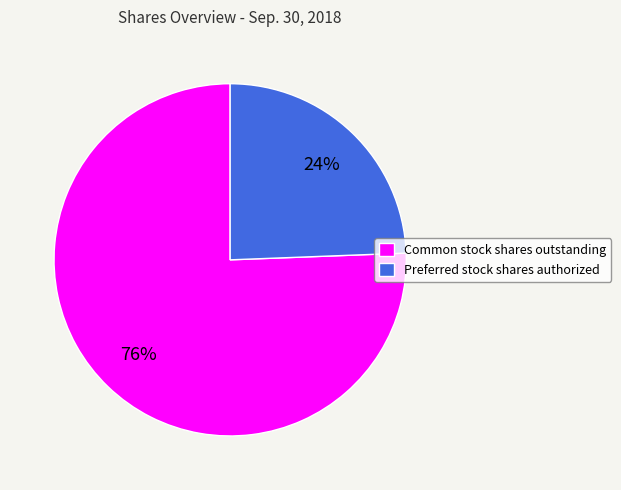

To the nearest percent, what percentage of the pie is Preferred stock shares authorized?

24%